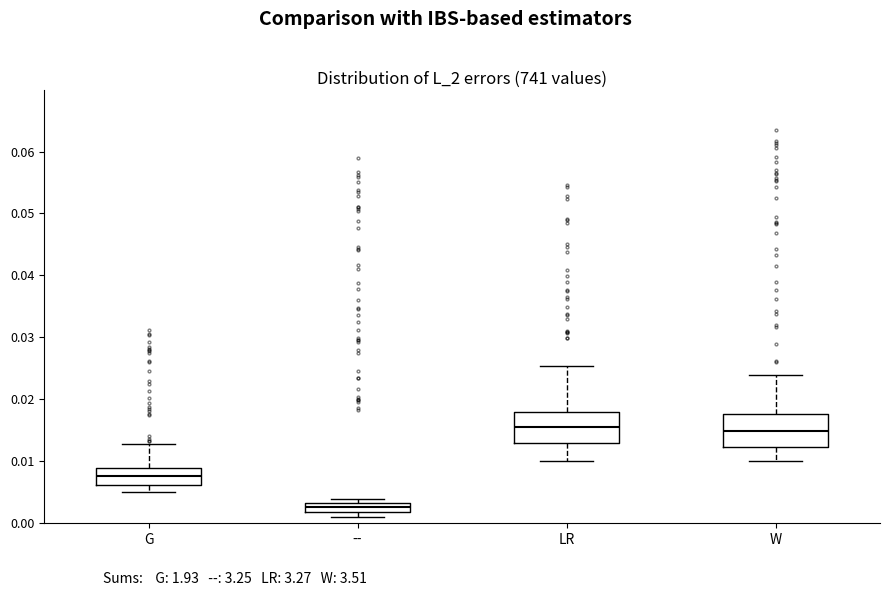

Where does the upper whisker of the box for LR end on the y-axis? The values are not printed on the chart, so give them approximately, as read against the axis.

0.025